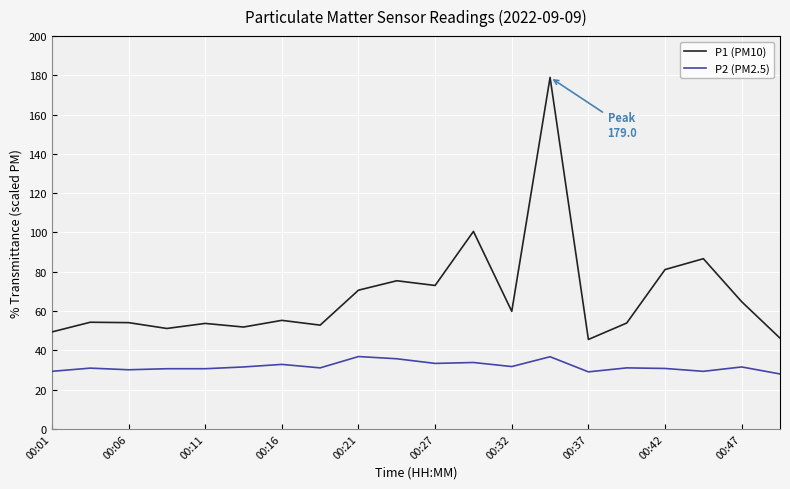

Which series has the largest range (max minus min)?

P1 (PM10)